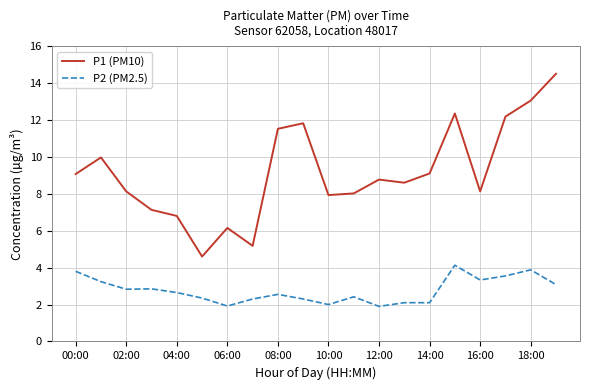

List the series in order of their overall mean, highest first.

P1 (PM10), P2 (PM2.5)